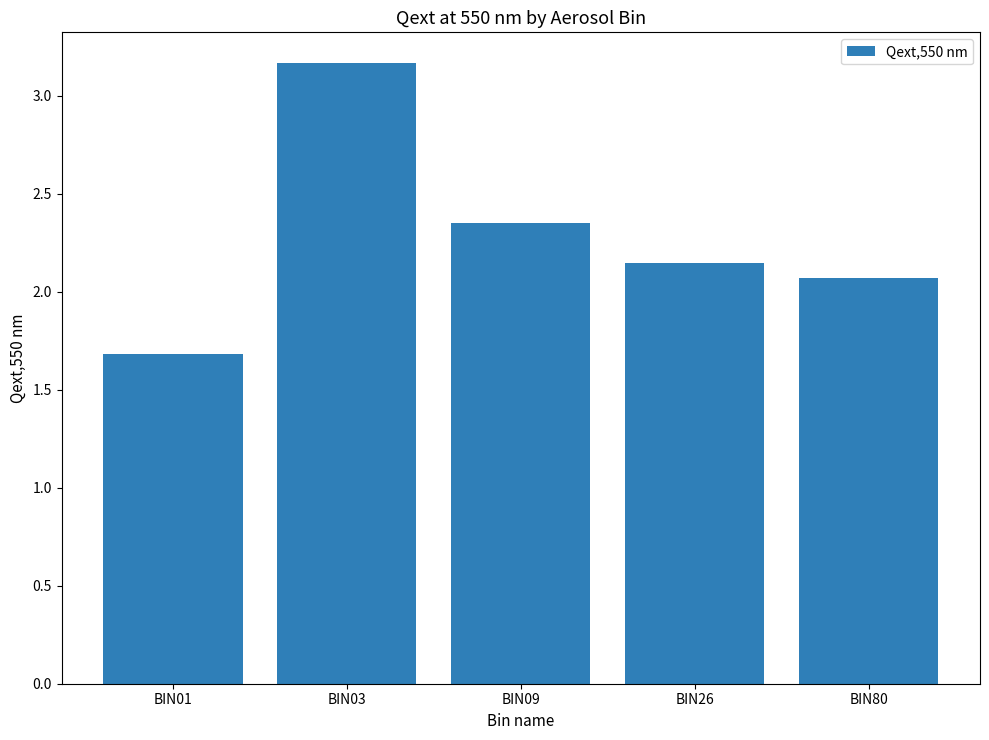

What is the difference between the maximum and minimum values?

1.5